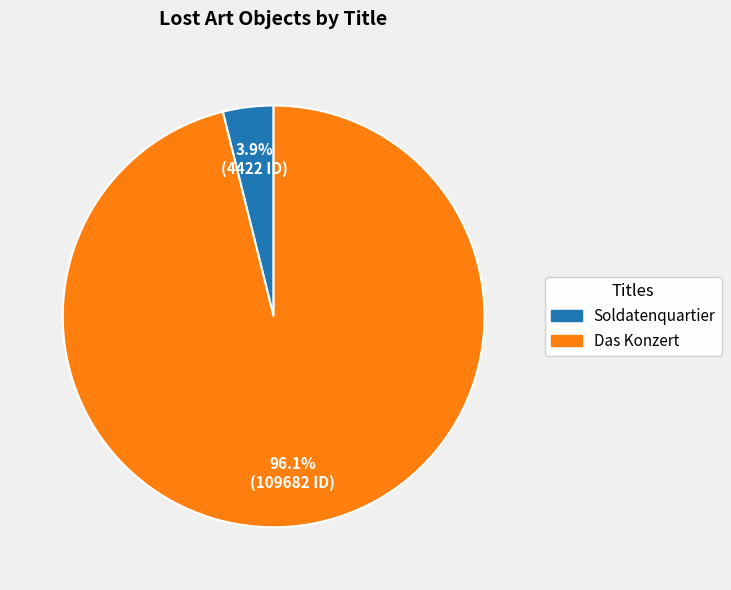

What is the largest slice in the pie chart?

Das Konzert